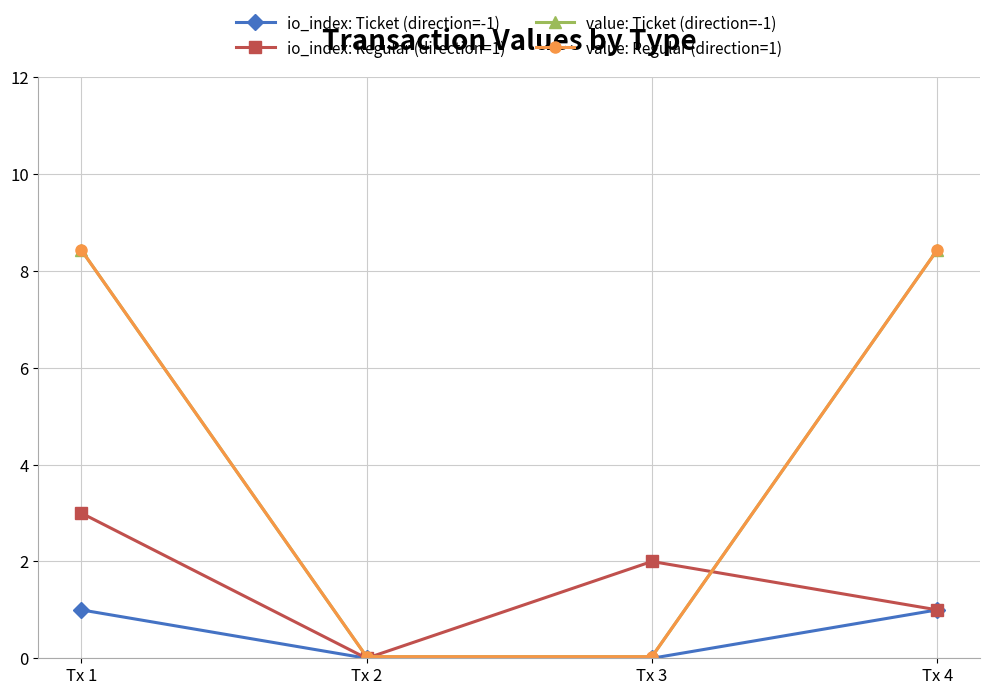

What is the value of the value: Regular (direction=1) point at the 1st from the left?

8.4